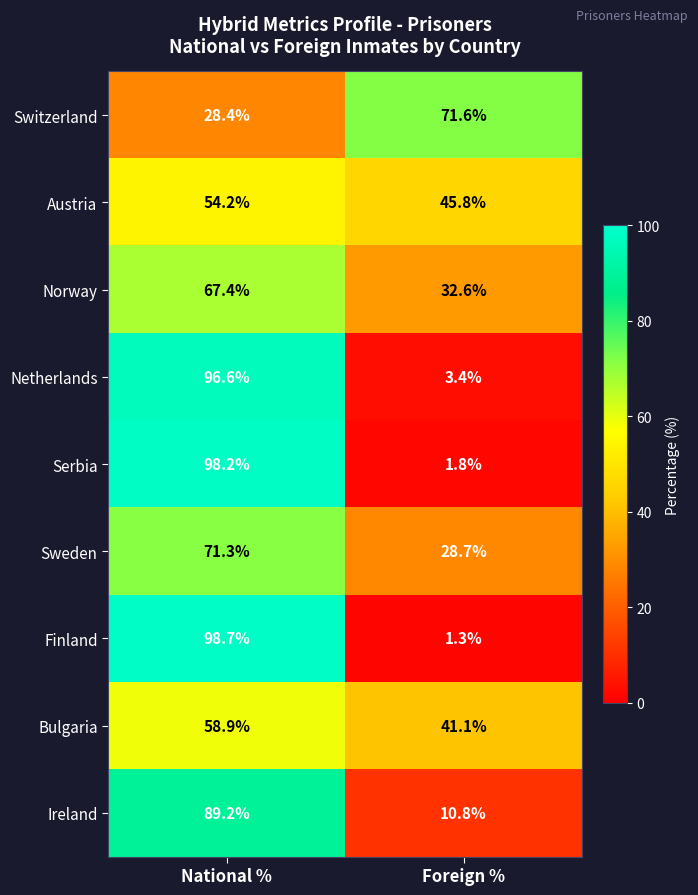

At which category is the sum across all series the highest?

National %